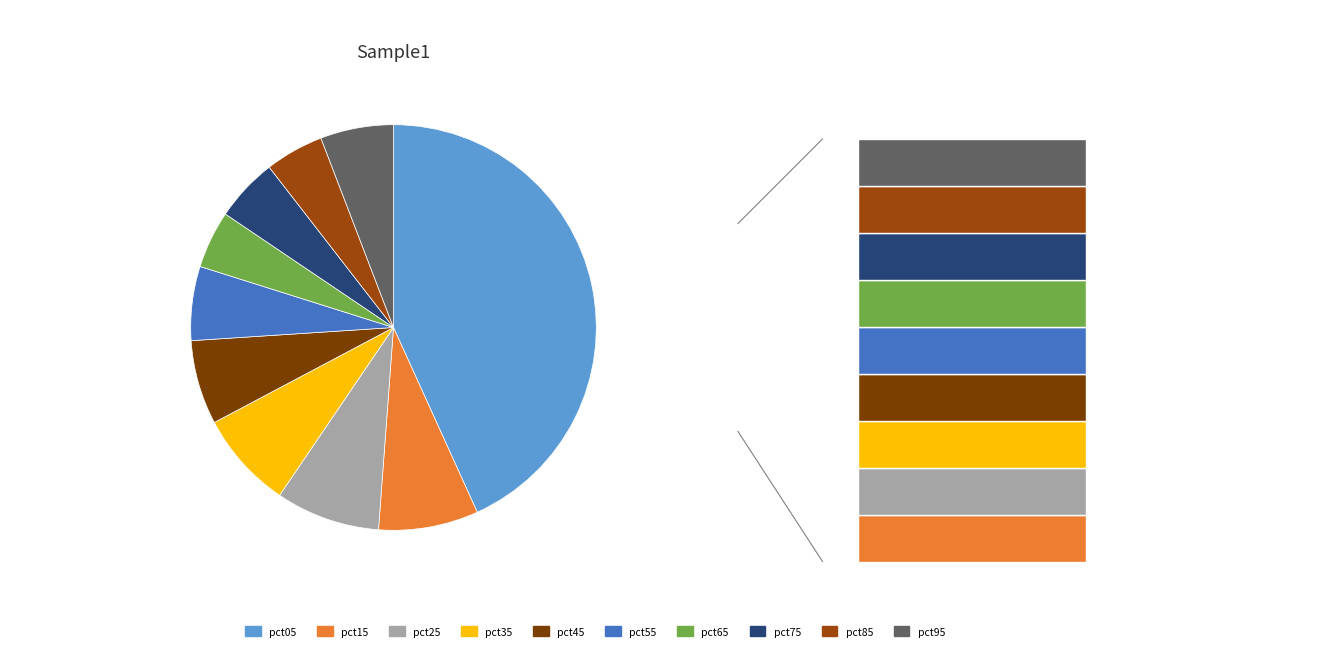

To the nearest percent, what is the difference between the pct85 and pct25 slice percentages?

4%